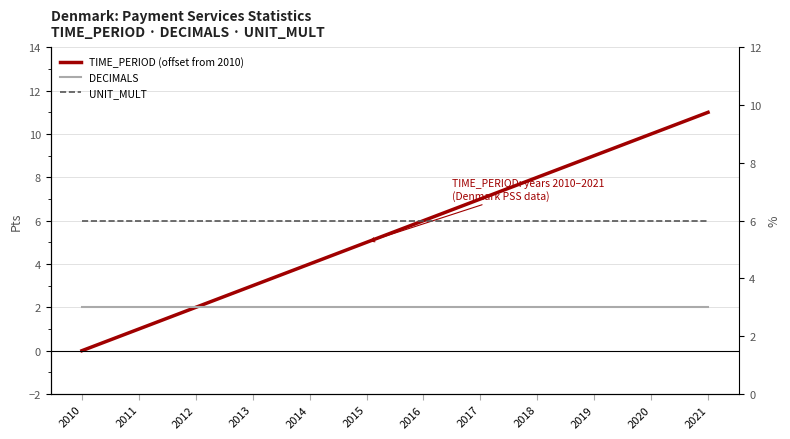

What is the difference between the highest and lowest values at 2018?

5